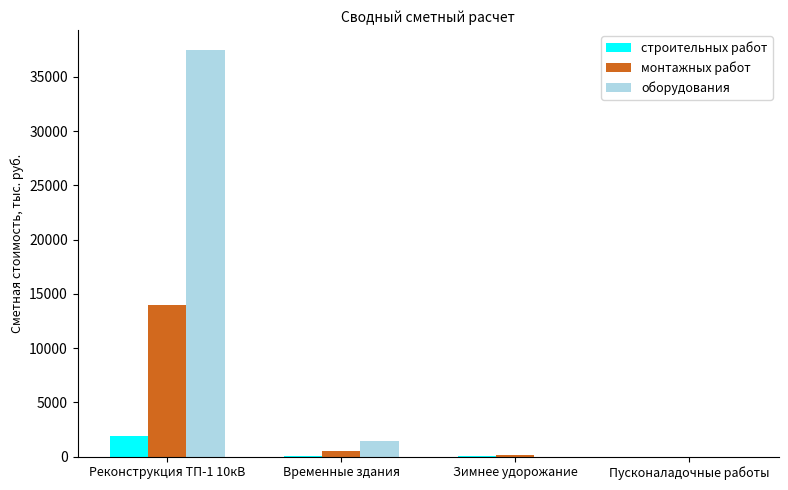

What is the sum of all монтажных работ values?

14642.7